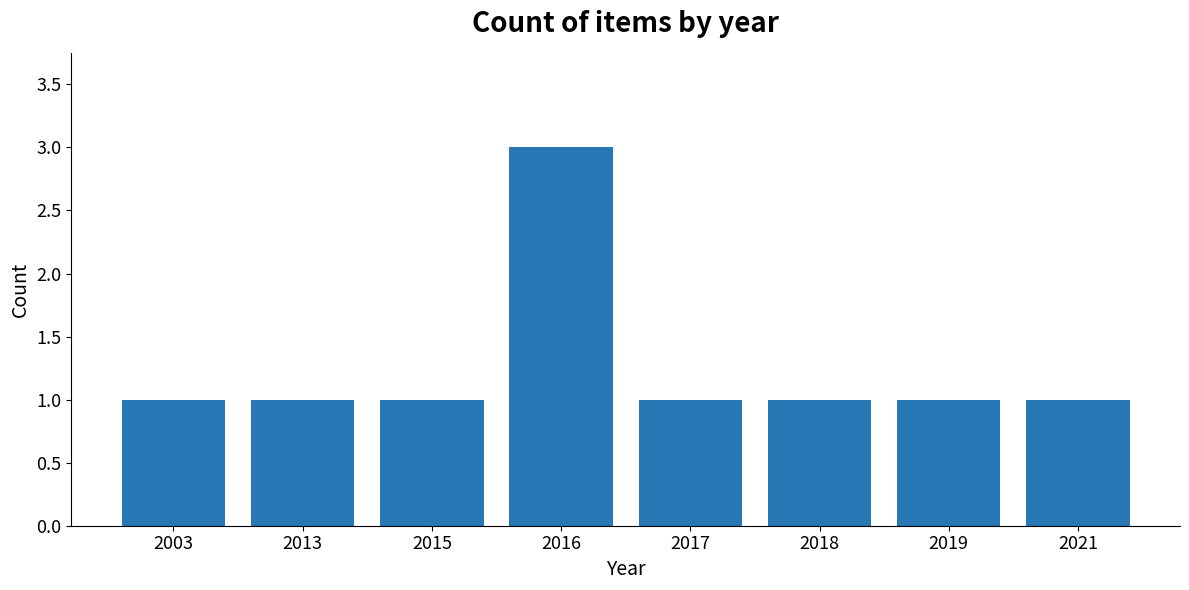

What is the ratio of the value at 2013 to the value at 2018?

1.0